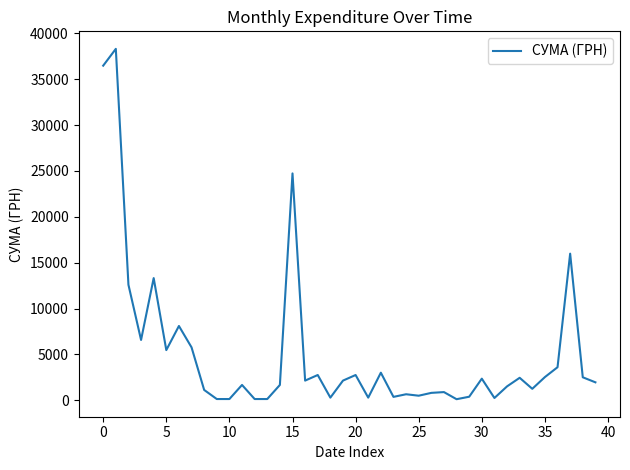

What is the greatest value displayed?

38323.2